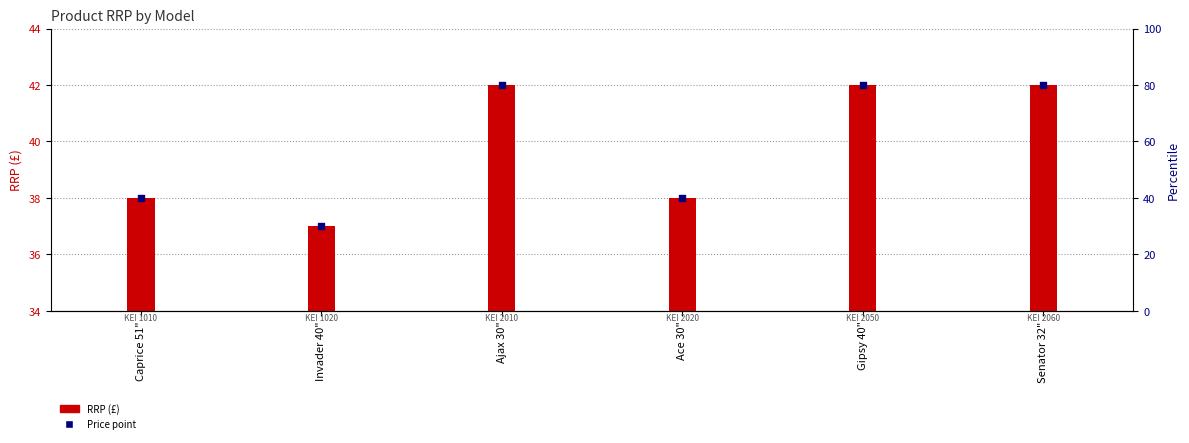

At which category is the sum across all series the highest?

Ajax 30"